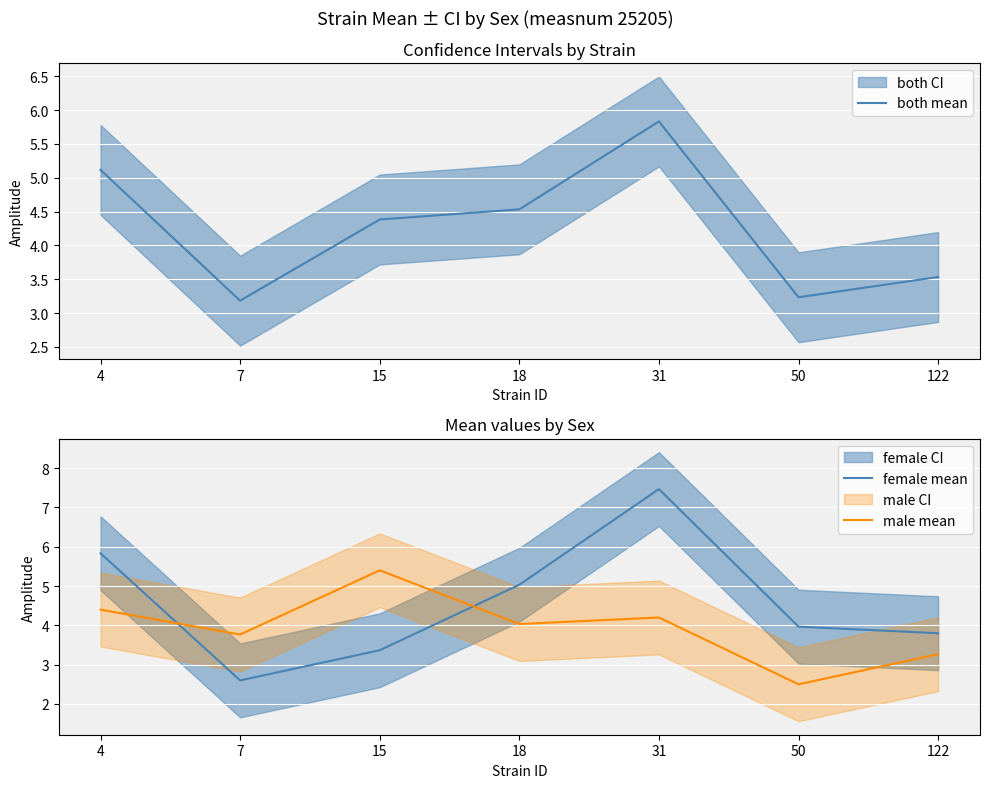

What is the difference between the maximum and minimum values in the male mean series?

2.9